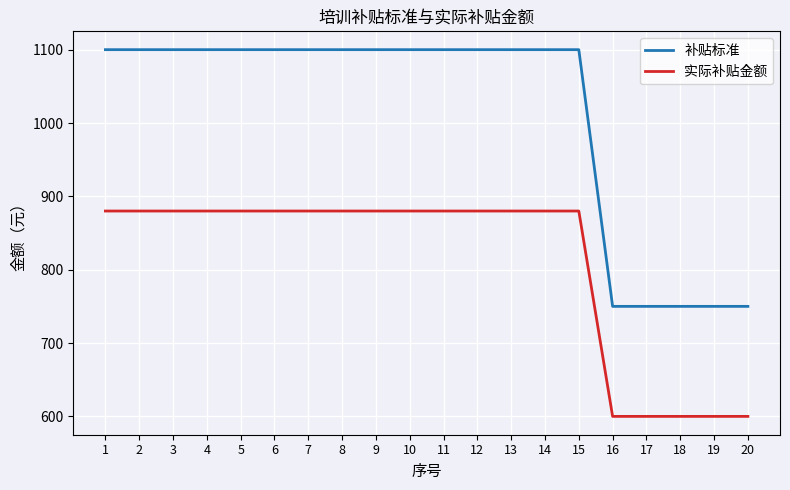

What is the lowest value of the 实际补贴金额 series?

600